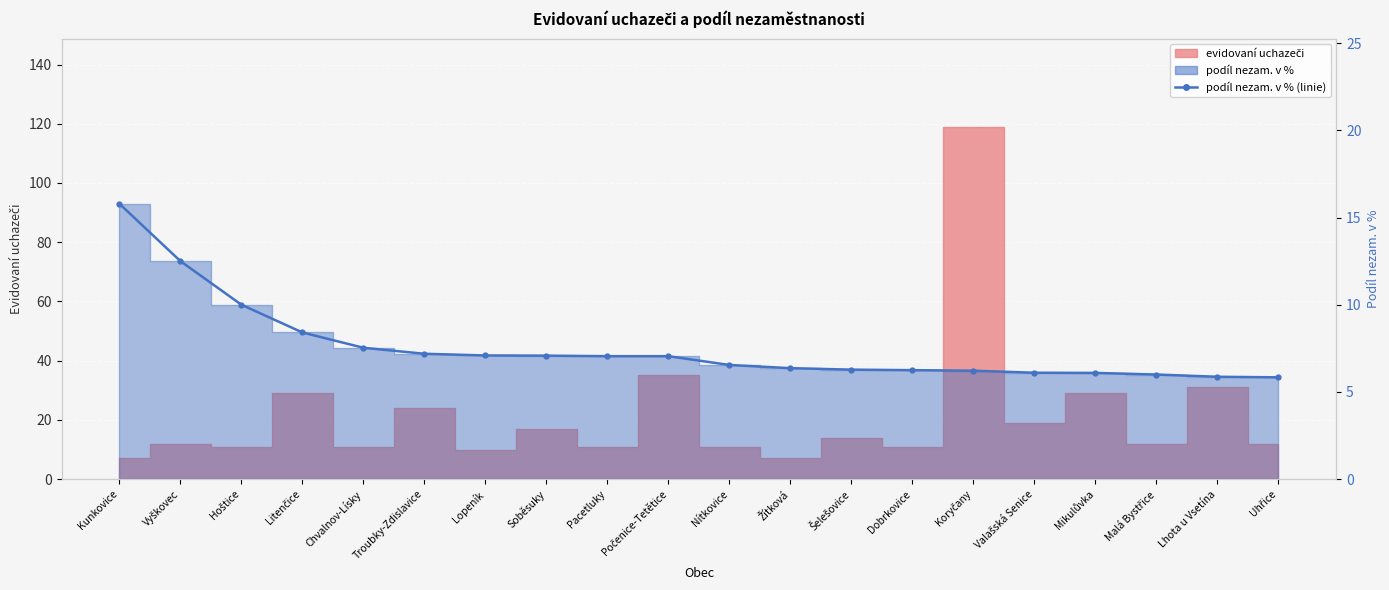

True or false: there are more than 1 points higher than both neighbors.

False